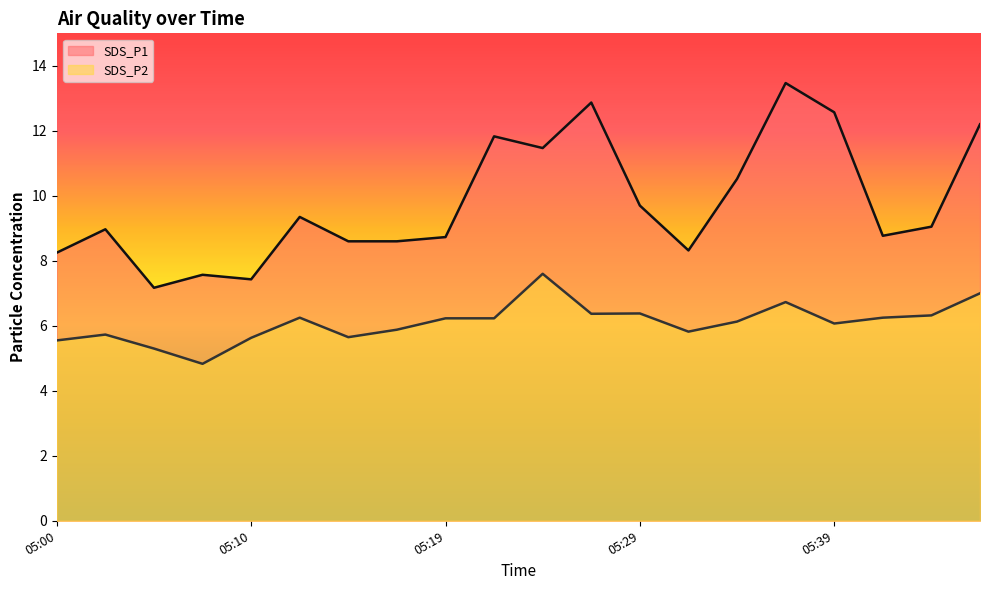

Rank the series by their maximum value, from lowest to highest.

SDS_P2, SDS_P1